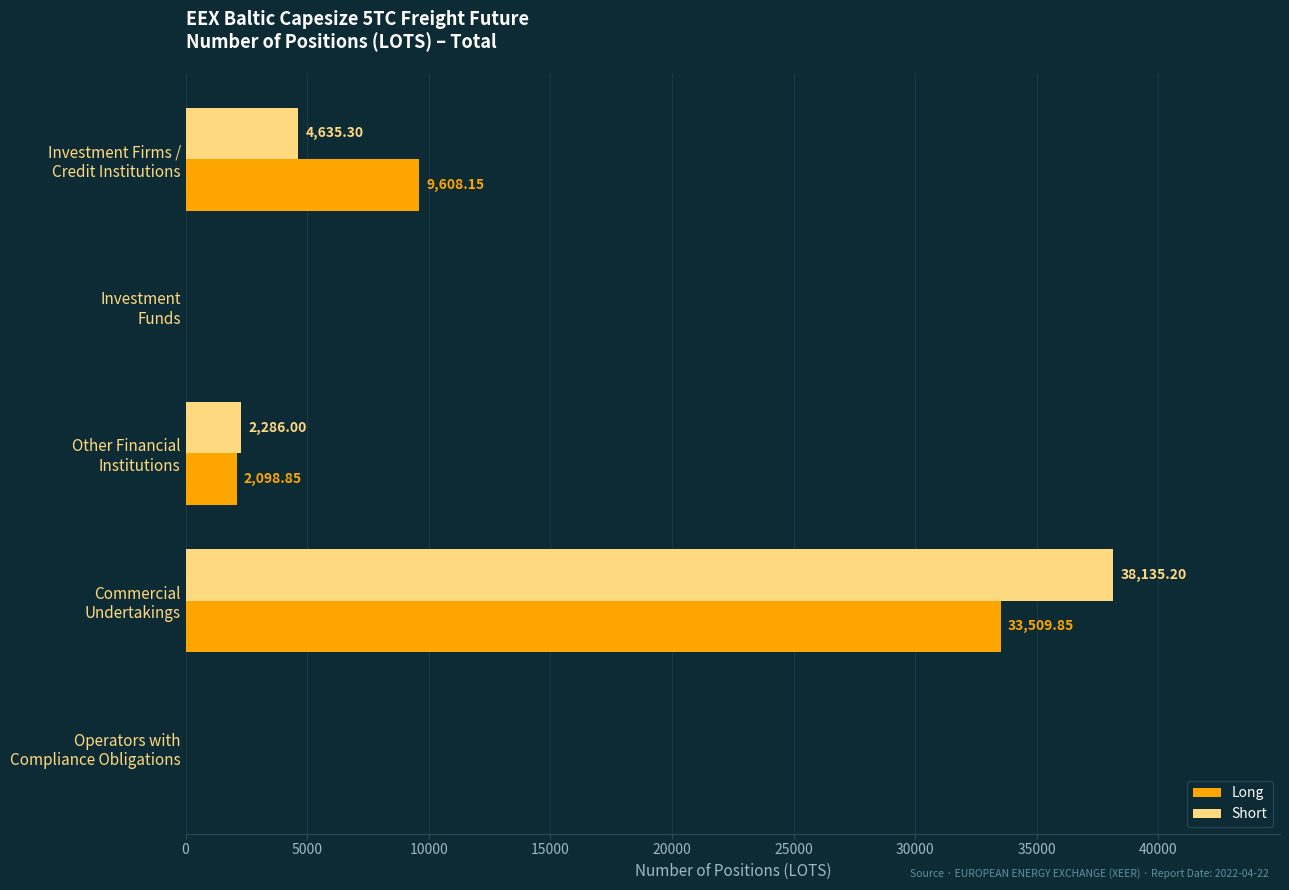

Which series has the largest total across all categories?

Long